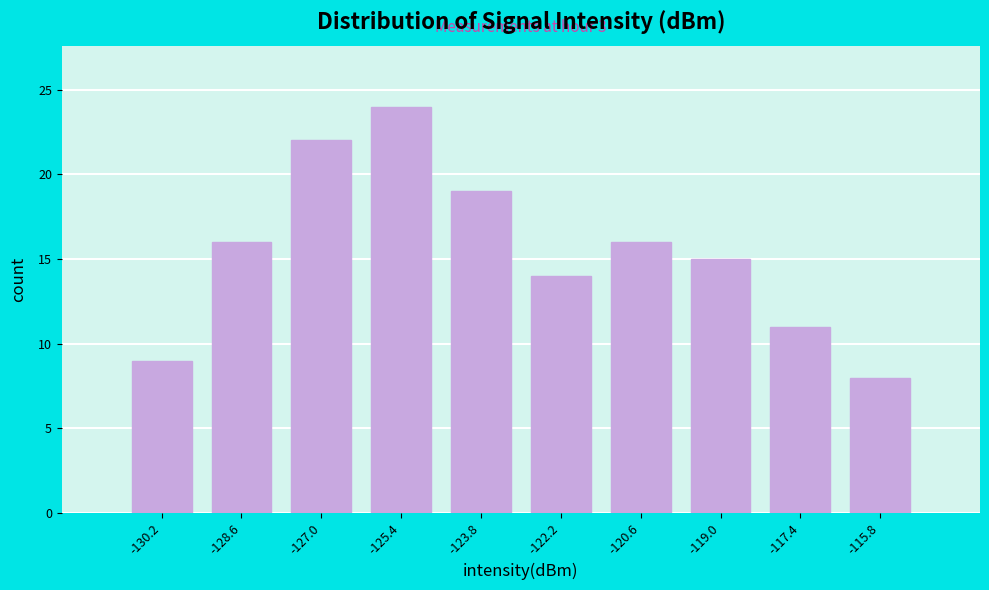

Reading left to right, list all the values displayed in this chart.

-130.2=9	-128.6=16	-127.0=22	-125.4=24	-123.8=19	-122.2=14	-120.6=16	-119.0=15	-117.4=11	-115.8=8